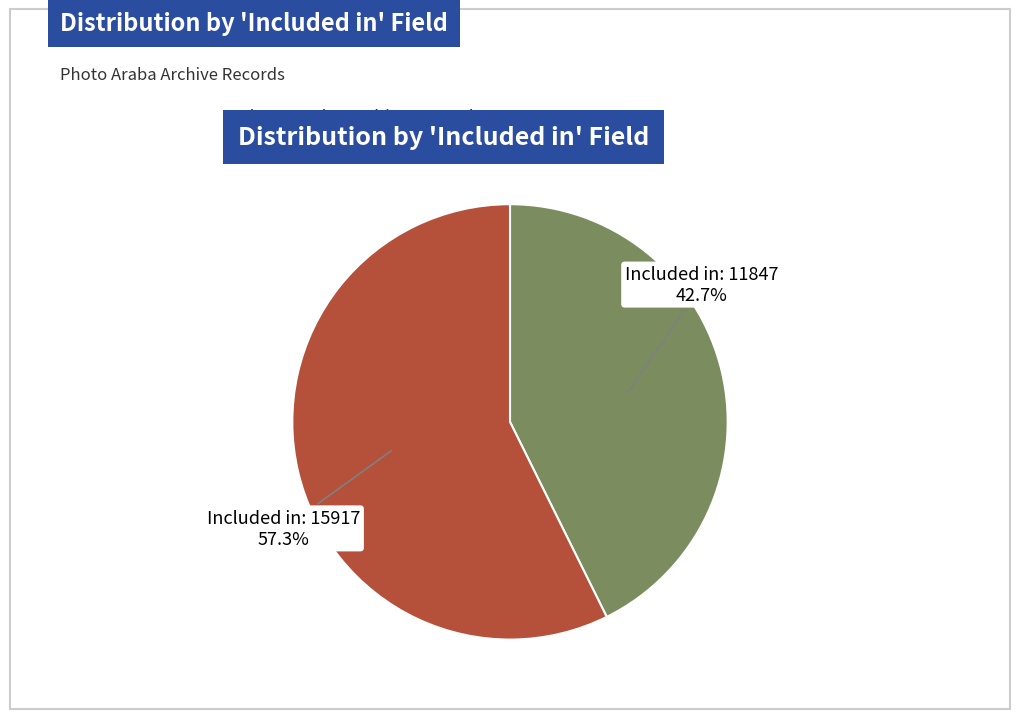

How many segments does this pie chart have?

2